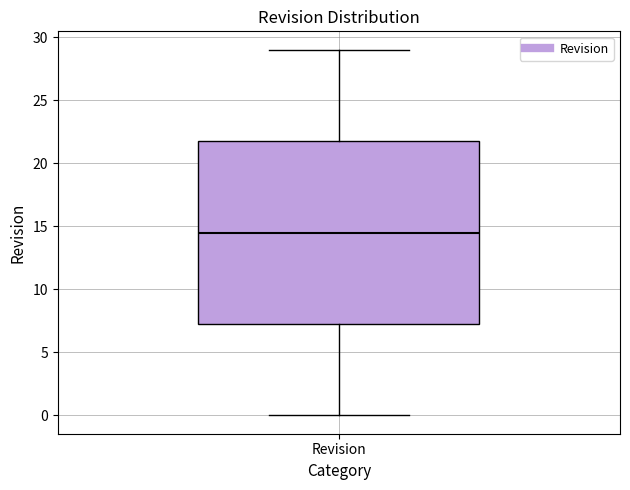

Where does the median line of the box for Revision sit on the y-axis? The values are not printed on the chart, so give them approximately, as read against the axis.

14.5